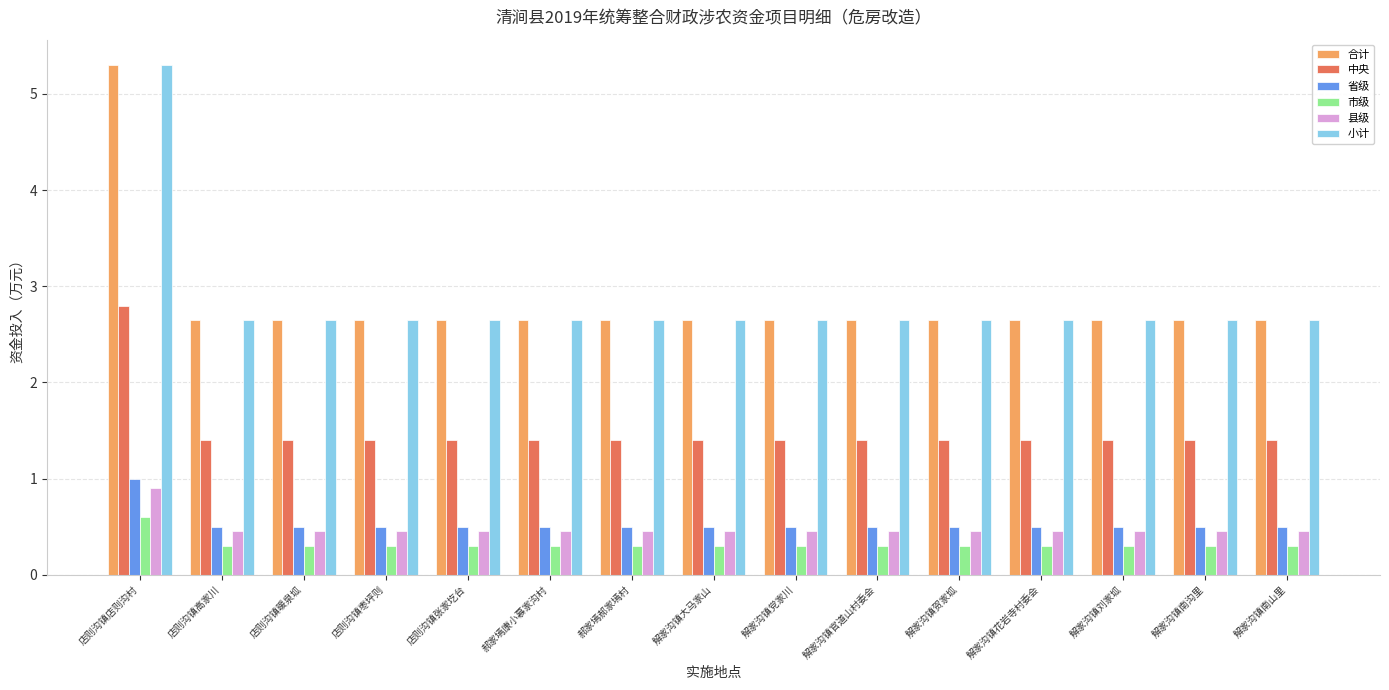

What is the sum of the 县级 values at 郝家墕康小慕家沟村 and 解家沟镇南山里?

0.9